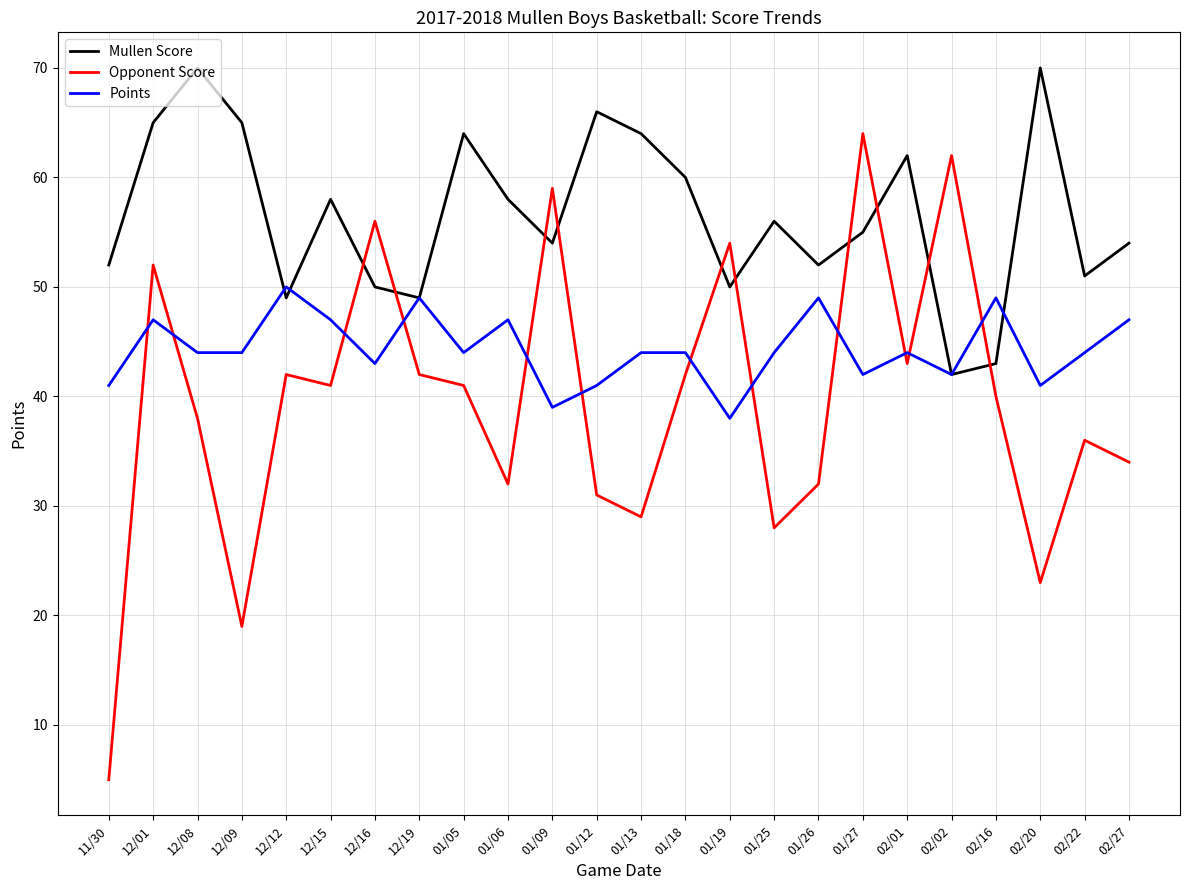

How many lines are shown in the chart?

3